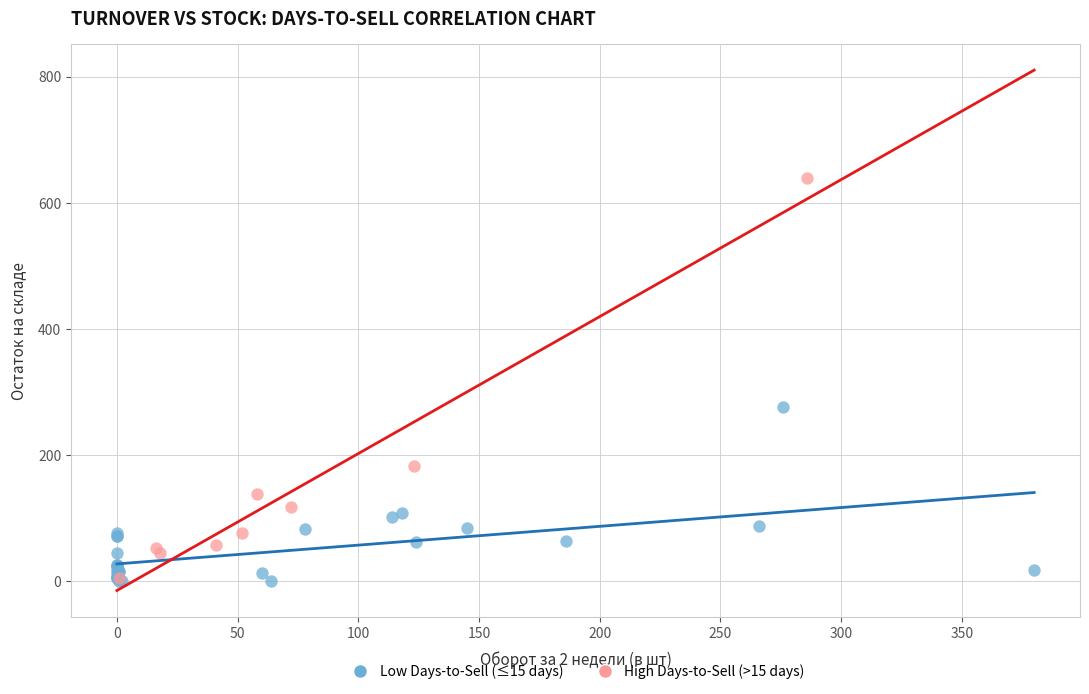

Which series reaches the maximum Y coordinate?

High Days-to-Sell (>15 days)